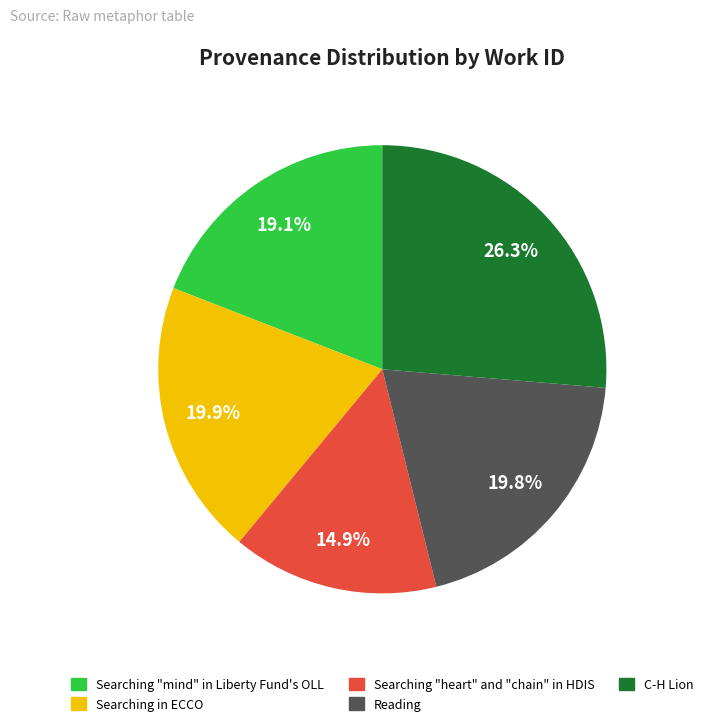

To the nearest percent, what is the difference between the largest and smallest slice percentages?

11%